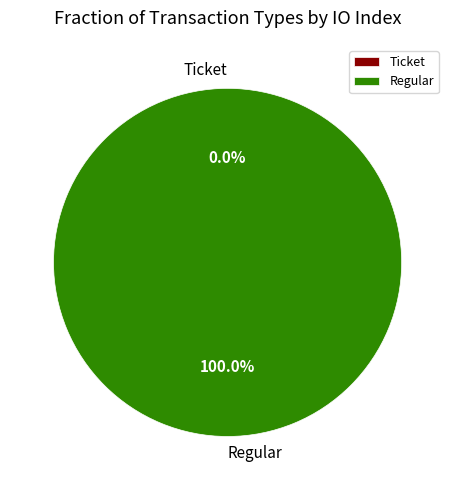

To the nearest percent, what is the difference between the largest and smallest slice percentages?

100%